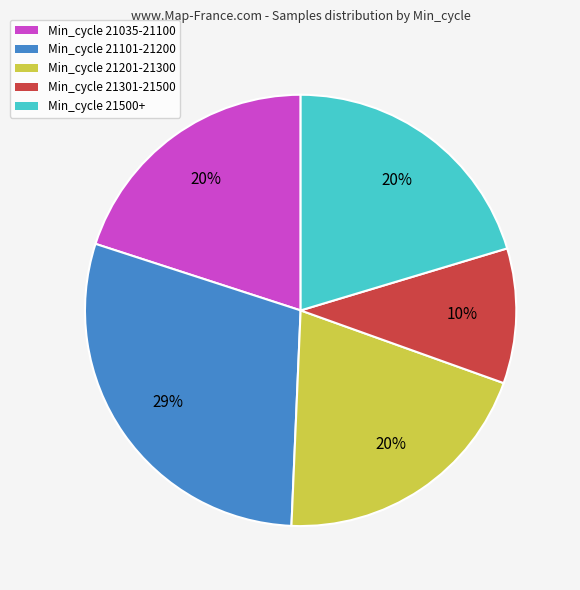

Is there a majority slice in this chart?

No